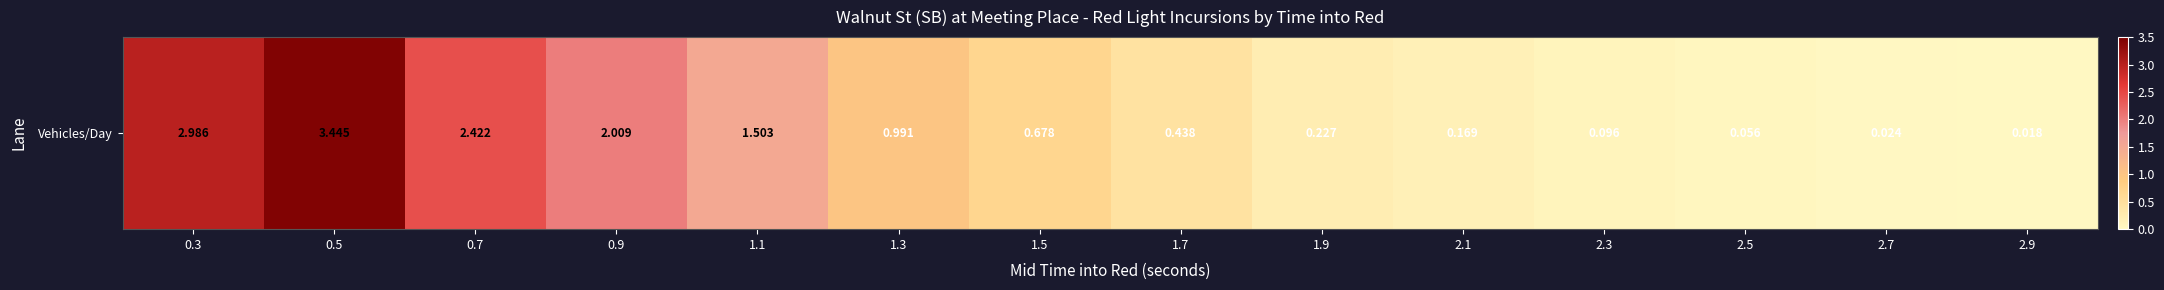

Reading right to left, list all the values displayed in this chart.

2.9=0.0	2.7=0.0	2.5=0.1	2.3=0.1	2.1=0.2	1.9=0.2	1.7=0.4	1.5=0.7	1.3=1.0	1.1=1.5	0.9=2.0	0.7=2.4	0.5=3.4	0.3=3.0